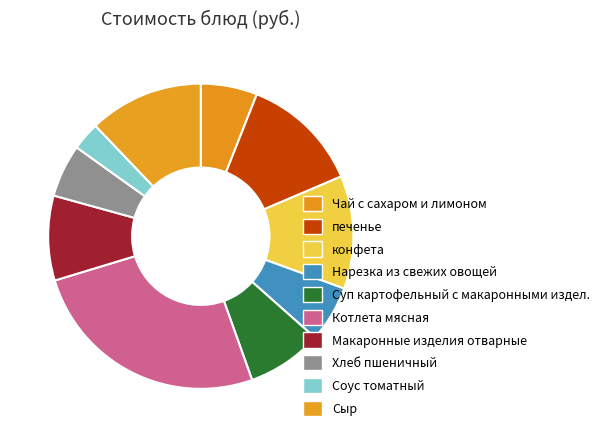

What percentage do печенье and Чай с сахаром и лимоном together represent?

18.6%